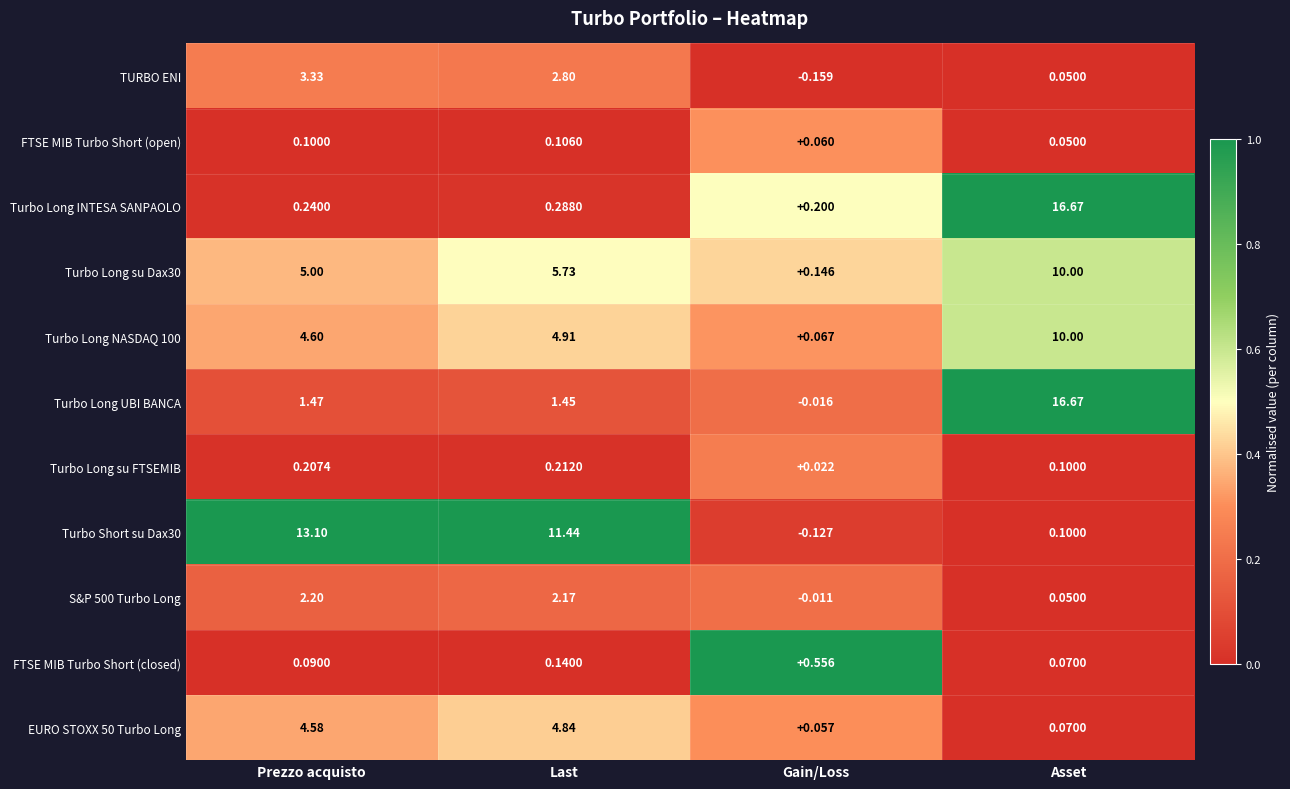

At how many categories does at least one series exceed 0?

4